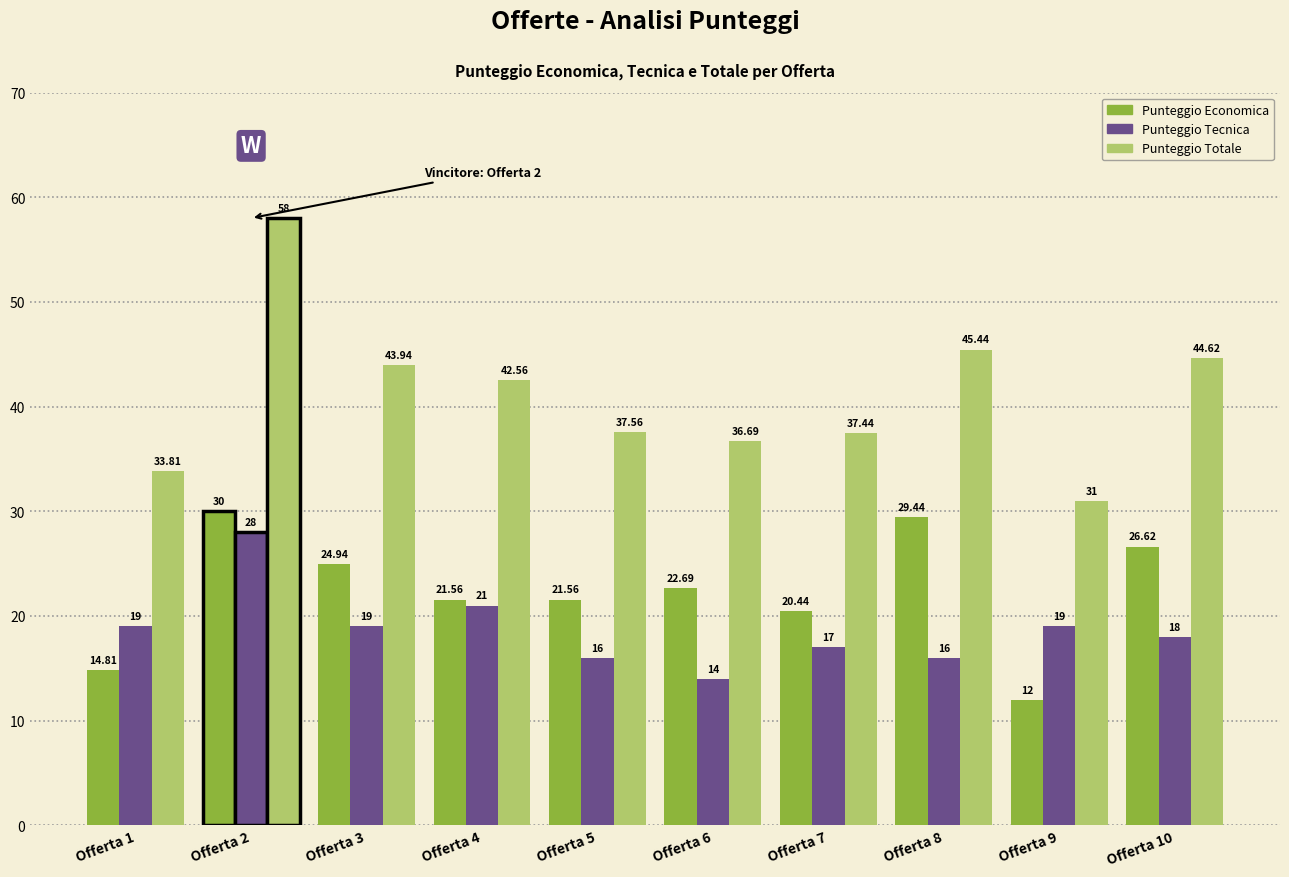

What is the lowest value of the Punteggio Economica series?

12.0